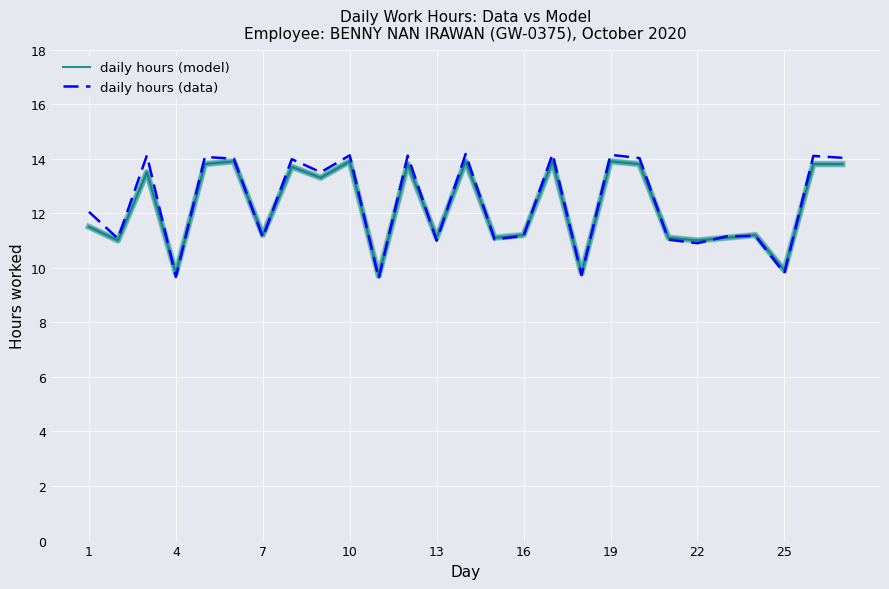

Is this an area chart (filled region under the line)?

No